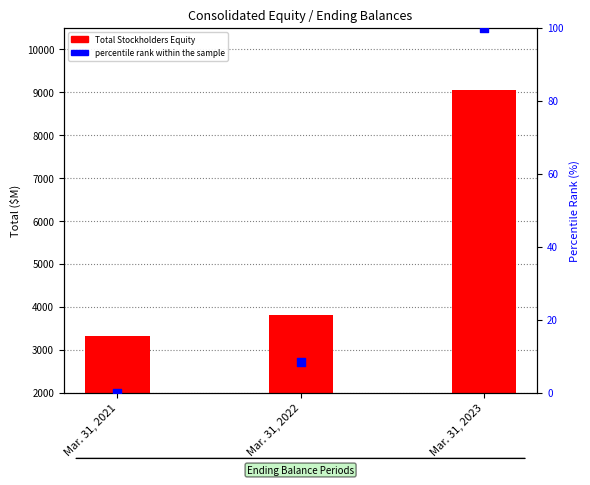

Is the value of percentile rank within the sample at Mar. 31, 2023 greater than the value of Total Stockholders Equity at Mar. 31, 2021?

No